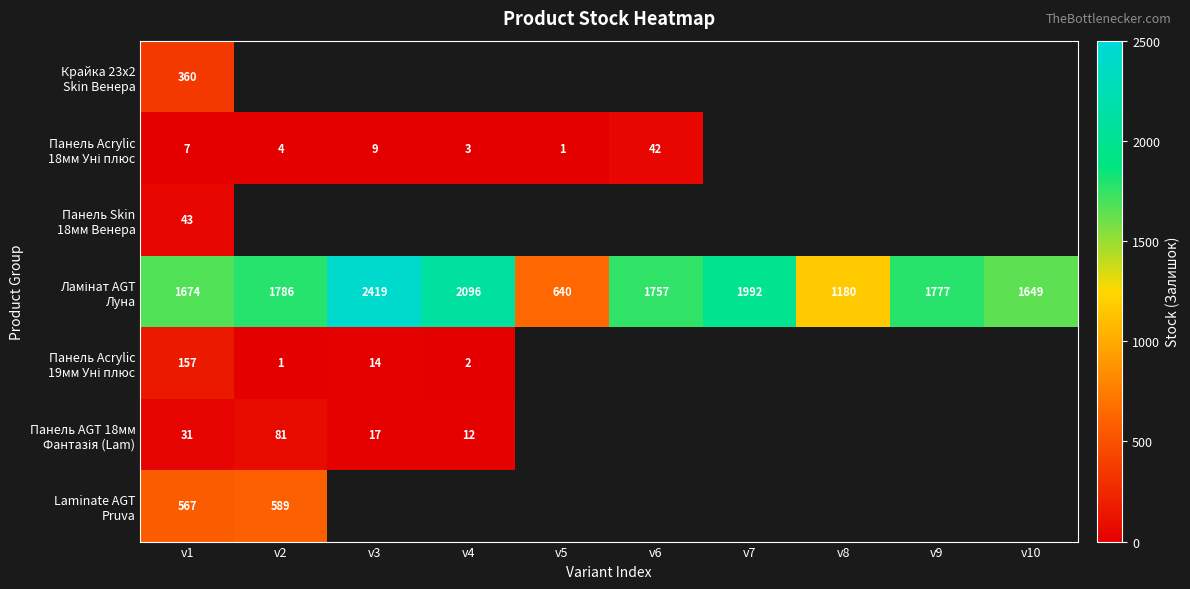

At which category is the sum across all series the highest?

v1